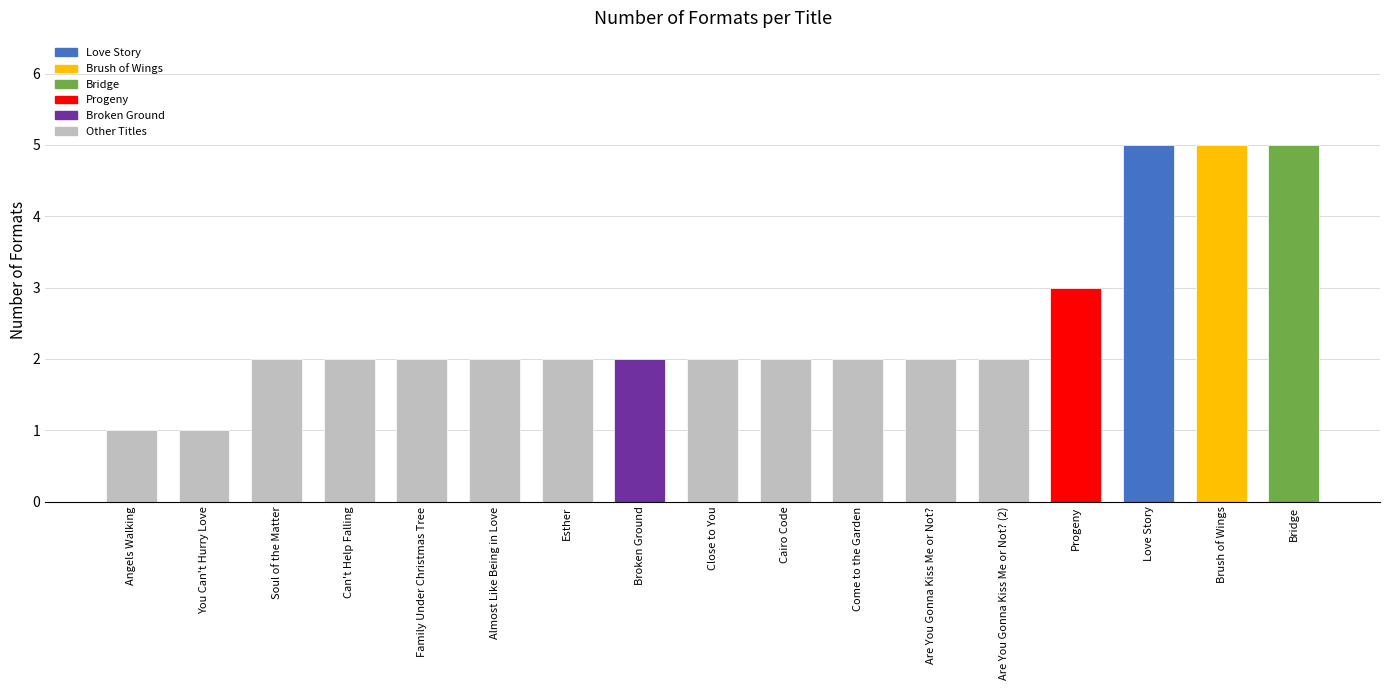

At which label is the value closest to 3?

Progeny